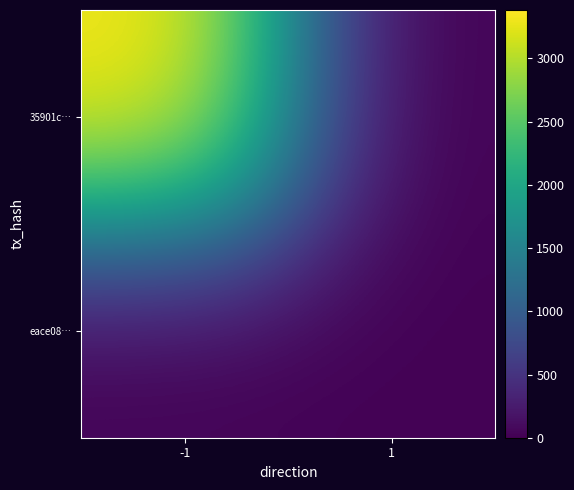

Which has a higher value, 1 or -1?

-1